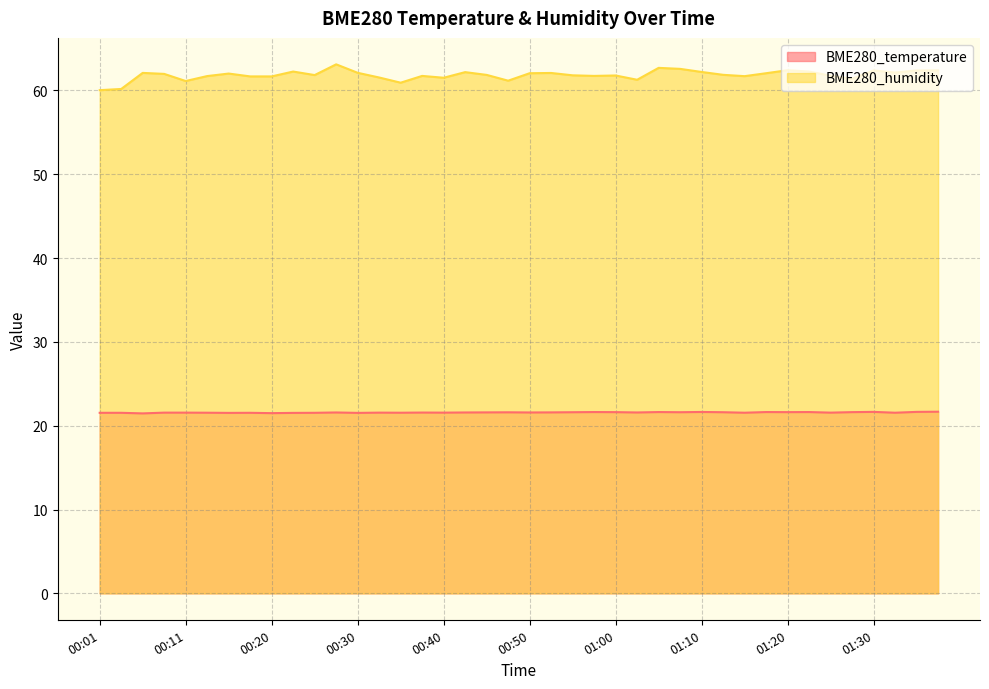

Reading right to left, extract all data points from this chart.

BME280_temperature: 21.7	21.6	21.6	21.6	21.6	21.6	21.6	21.6	21.6	21.6	21.6	21.6	21.6	21.6	21.6	21.6	21.6	21.6	21.6	21.6	21.6	21.6	21.6	21.6	21.6	21.6	21.6	21.5	21.6	21.5	21.5	21.5	21.5	21.5	21.6	21.6	21.6	21.5	21.5	21.5
BME280_humidity: 62.4	62.4	62.1	62.4	61.4	61.8	62.3	62.4	62.1	61.7	61.9	62.2	62.6	62.7	61.3	61.8	61.7	61.8	62.1	62.1	61.2	61.9	62.2	61.5	61.7	60.9	61.5	62.1	63.1	61.8	62.3	61.7	61.7	62.0	61.7	61.1	62.0	62.1	60.2	60.0